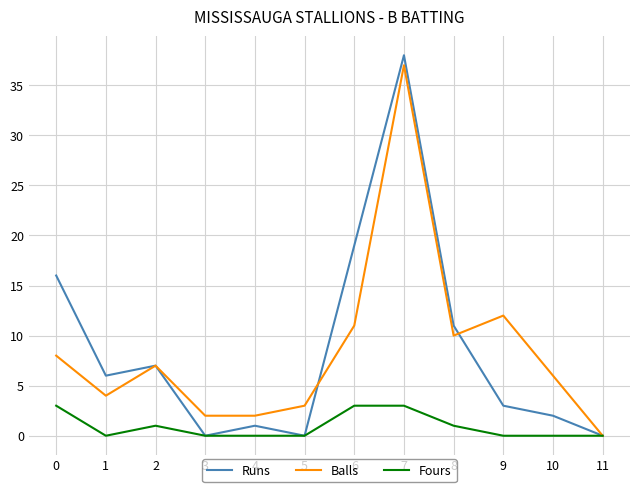

Does the chart have visible grid lines?

Yes